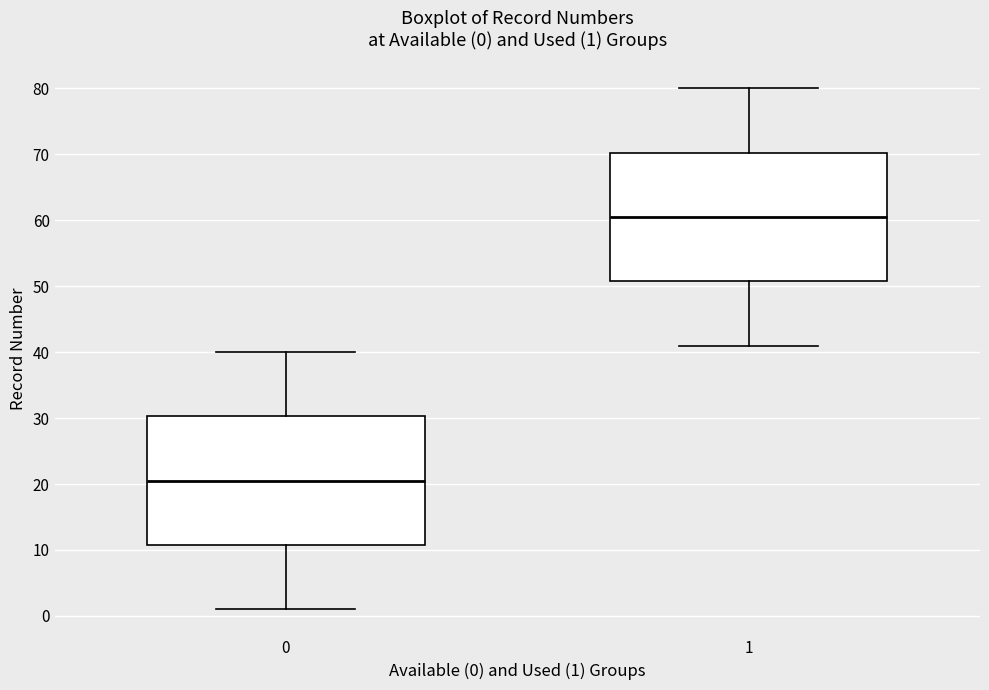

Which box's median line is the highest?

1